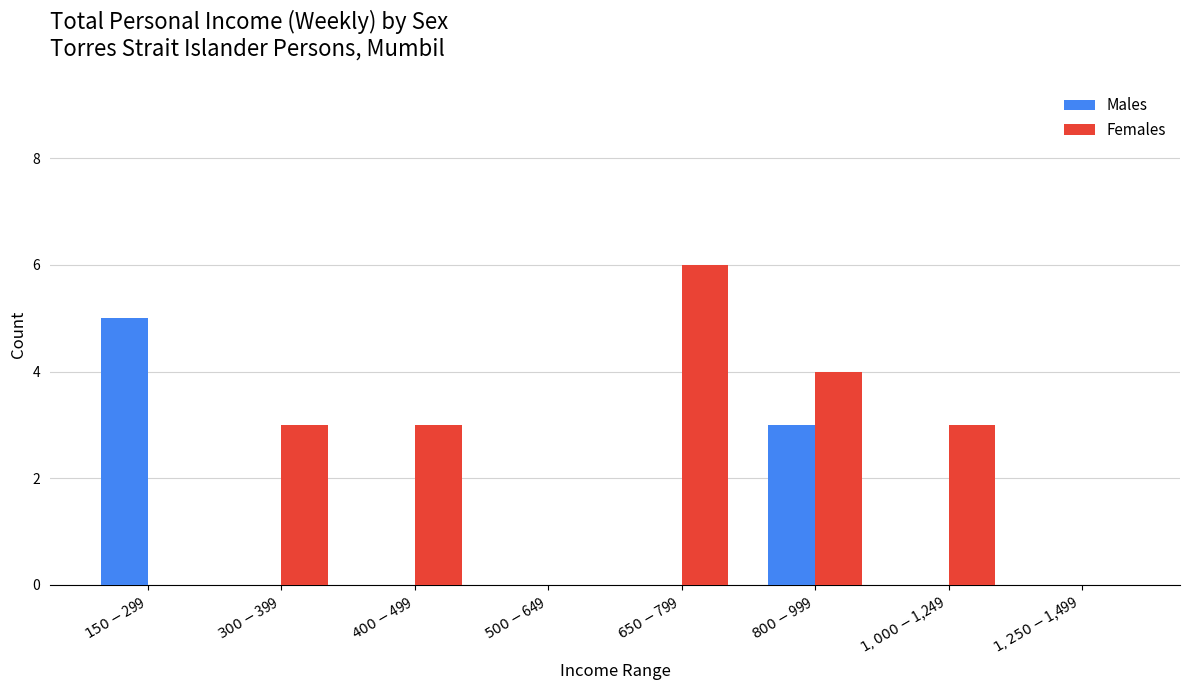

Which series has the largest total across all categories?

Females